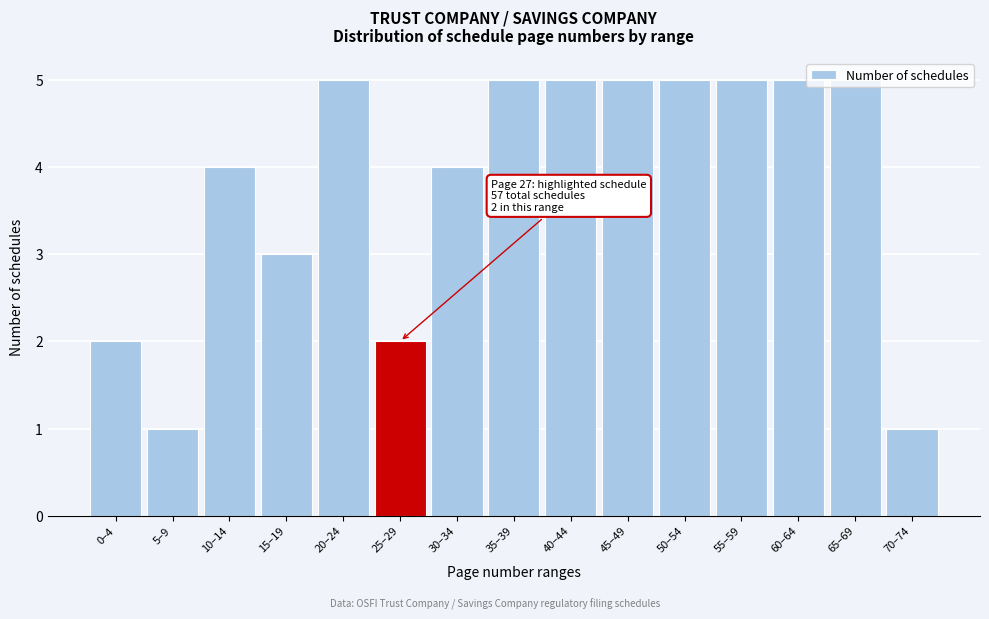

What position from the right is 60–64?

3